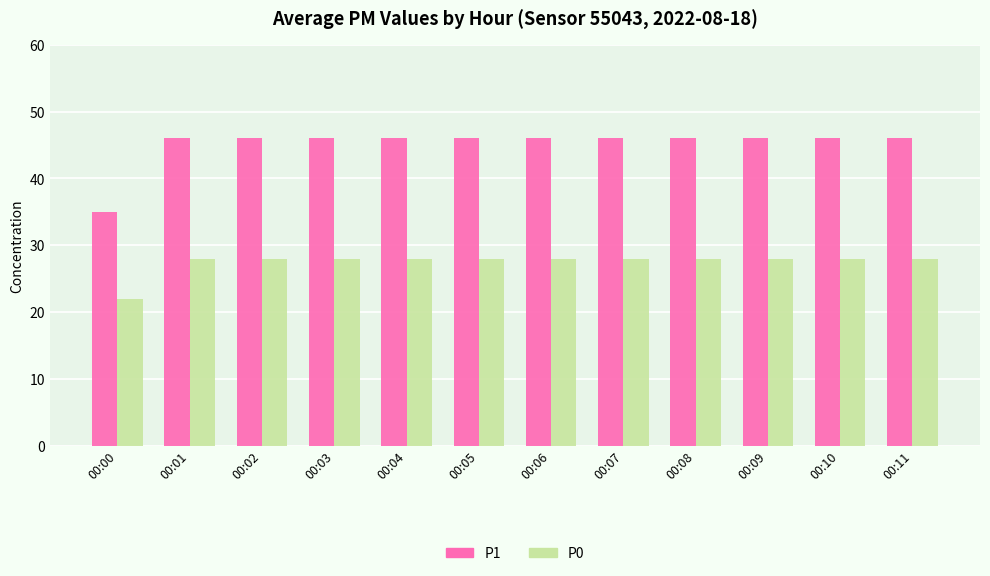

What is the value of the P0 bar at the 8th from the left?

28